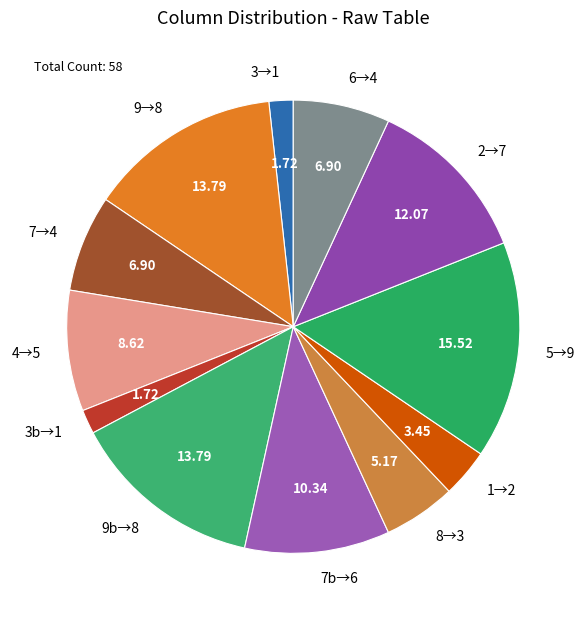

What is the ratio of the value at 7b→6 to the value at 8→3?

2.0